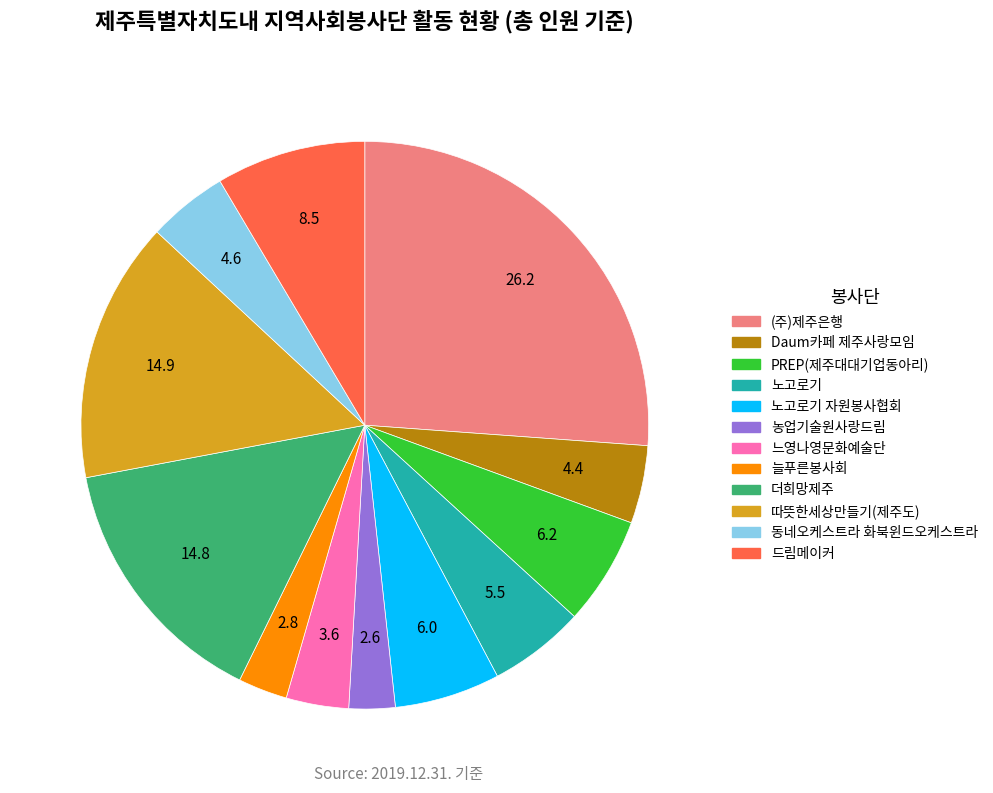

Is there any slice that represents more than half of the pie?

No